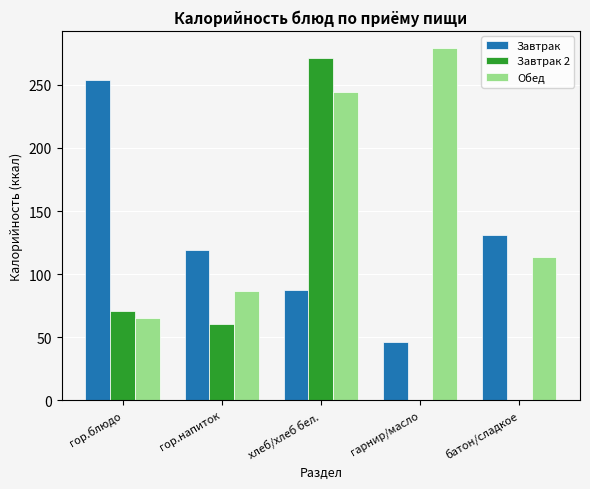

Between гор.напиток and гарнир/масло, which series saw the biggest shift?

Обед